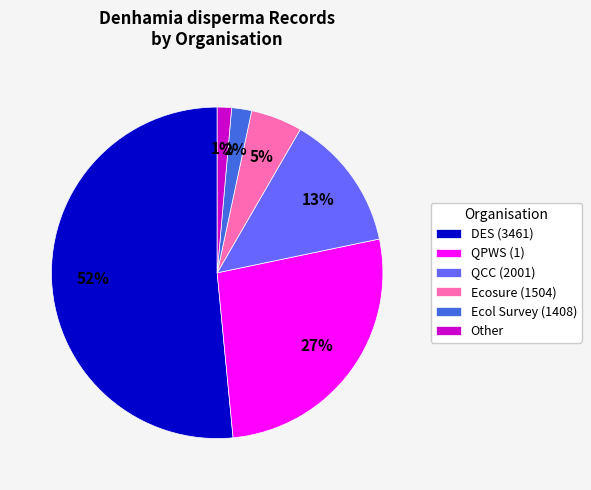

Is there any slice that represents more than half of the pie?

Yes